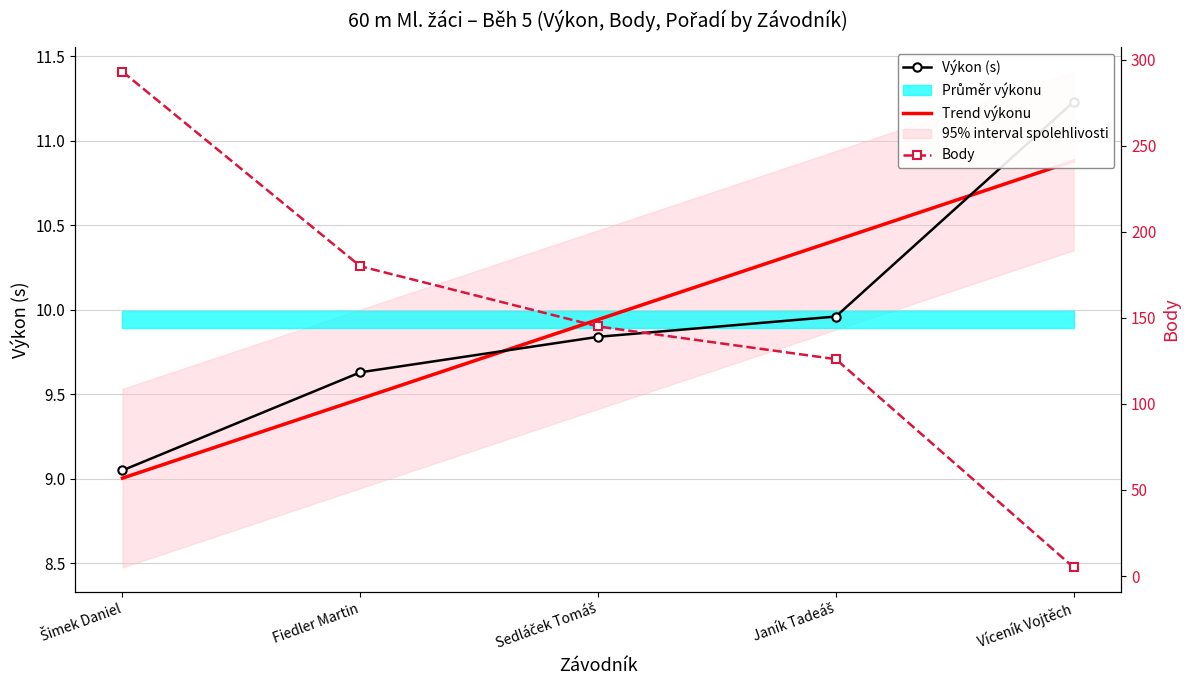

Which category has the highest value across all series?

Šimek Daniel